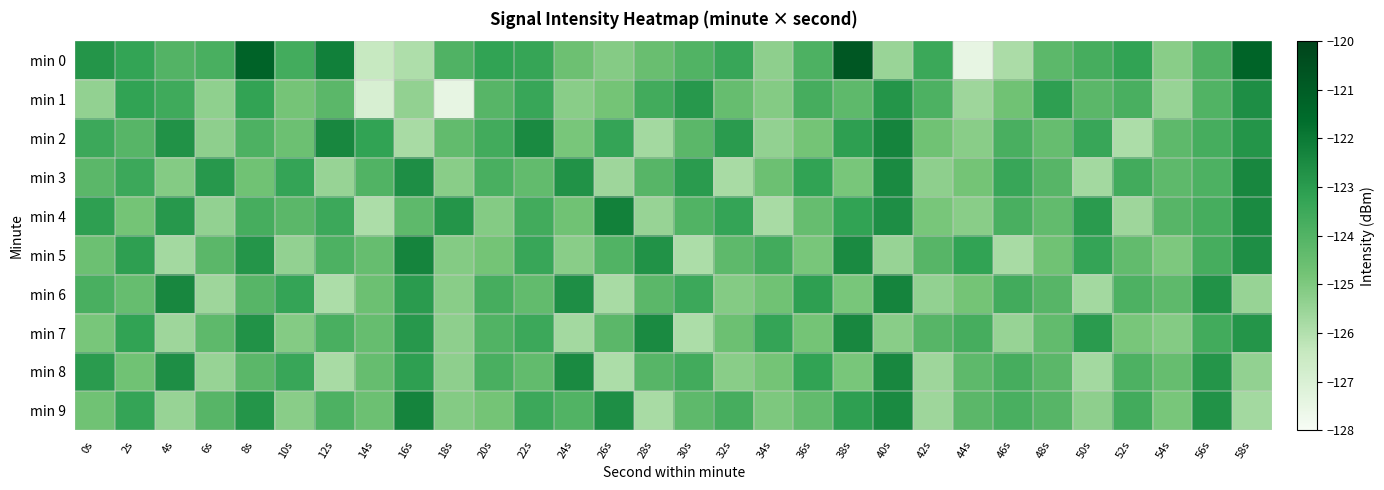

Reading left to right, what are all the values shown in this chart?

min 0: 0s=-122.8	2s=-123.3	4s=-124.0	6s=-123.8	8s=-121.2	10s=-123.7	12s=-122.2	14s=-126.4	16s=-125.9	18s=-124.0	20s=-123.2	22s=-123.3	24s=-124.6	26s=-125.1	28s=-124.5	30s=-124.0	32s=-123.4	34s=-125.3	36s=-123.9	38s=-120.8	40s=-125.5	42s=-123.5	44s=-127.5	46s=-125.8	48s=-124.2	50s=-123.7	52s=-123.2	54s=-125.2	56s=-123.9	58s=-121.3
min 1: 0s=-125.4	2s=-123.2	4s=-123.5	6s=-125.3	8s=-123.2	10s=-124.8	12s=-124.2	14s=-127.0	16s=-125.4	18s=-127.4	20s=-124.1	22s=-123.4	24s=-125.2	26s=-124.8	28s=-123.6	30s=-122.9	32s=-124.5	34s=-125.1	36s=-123.7	38s=-124.3	40s=-122.8	42s=-123.9	44s=-125.6	46s=-124.7	48s=-123.1	50s=-124.2	52s=-123.8	54s=-125.5	56s=-124.0	58s=-122.6
min 2: 0s=-123.5	2s=-124.1	4s=-122.7	6s=-125.3	8s=-123.9	10s=-124.6	12s=-122.4	14s=-123.2	16s=-125.8	18s=-124.4	20s=-123.6	22s=-122.5	24s=-124.9	26s=-123.3	28s=-125.7	30s=-124.2	32s=-123.0	34s=-125.4	36s=-124.8	38s=-123.1	40s=-122.3	42s=-124.7	44s=-125.2	46s=-123.8	48s=-124.5	50s=-123.4	52s=-125.9	54s=-124.3	56s=-123.7	58s=-122.8
min 3: 0s=-124.2	2s=-123.5	4s=-125.1	6s=-122.9	8s=-124.7	10s=-123.3	12s=-125.5	14s=-124.0	16s=-122.6	18s=-125.2	20s=-123.8	22s=-124.4	24s=-122.7	26s=-125.6	28s=-124.1	30s=-123.0	32s=-125.8	34s=-124.6	36s=-123.2	38s=-124.9	40s=-122.5	42s=-125.3	44s=-124.8	46s=-123.4	48s=-124.1	50s=-125.7	52s=-123.6	54s=-124.3	56s=-123.9	58s=-122.4
min 4: 0s=-123.1	2s=-124.8	4s=-122.9	6s=-125.4	8s=-123.7	10s=-124.2	12s=-123.5	14s=-125.9	16s=-124.3	18s=-122.8	20s=-125.1	22s=-123.6	24s=-124.7	26s=-122.2	28s=-125.5	30s=-124.0	32s=-123.3	34s=-125.8	36s=-124.5	38s=-123.2	40s=-122.6	42s=-124.9	44s=-125.2	46s=-123.8	48s=-124.4	50s=-123.0	52s=-125.6	54s=-124.1	56s=-123.7	58s=-122.5
min 5: 0s=-124.6	2s=-123.1	4s=-125.7	6s=-124.2	8s=-122.8	10s=-125.4	12s=-123.9	14s=-124.5	16s=-122.3	18s=-125.1	20s=-124.8	22s=-123.4	24s=-125.2	26s=-124.0	28s=-122.7	30s=-125.9	32s=-124.3	34s=-123.6	36s=-124.9	38s=-122.5	40s=-125.5	42s=-124.1	44s=-123.2	46s=-125.8	48s=-124.7	50s=-123.3	52s=-124.4	54s=-125.0	56s=-123.7	58s=-122.6
min 6: 0s=-123.8	2s=-124.5	4s=-122.4	6s=-125.6	8s=-124.1	10s=-123.3	12s=-125.9	14s=-124.6	16s=-123.0	18s=-125.2	20s=-123.7	22s=-124.4	24s=-122.6	26s=-125.8	28s=-124.2	30s=-123.5	32s=-125.1	34s=-124.7	36s=-123.1	38s=-124.9	40s=-122.3	42s=-125.4	44s=-124.8	46s=-123.6	48s=-124.1	50s=-125.7	52s=-123.9	54s=-124.3	56s=-122.7	58s=-125.5
min 7: 0s=-124.9	2s=-123.2	4s=-125.6	6s=-124.3	8s=-122.7	10s=-125.1	12s=-123.8	14s=-124.5	16s=-122.9	18s=-125.3	20s=-124.0	22s=-123.5	24s=-125.7	26s=-124.2	28s=-122.5	30s=-125.9	32s=-124.6	34s=-123.3	36s=-124.8	38s=-122.4	40s=-125.2	42s=-124.1	44s=-123.7	46s=-125.5	48s=-124.4	50s=-123.0	52s=-124.9	54s=-125.1	56s=-123.6	58s=-122.8
min 8: 0s=-123.0	2s=-124.7	4s=-122.6	6s=-125.5	8s=-124.2	10s=-123.4	12s=-125.8	14s=-124.5	16s=-123.1	18s=-125.3	20s=-123.8	22s=-124.4	24s=-122.5	26s=-125.9	28s=-124.1	30s=-123.6	32s=-125.2	34s=-124.8	36s=-123.2	38s=-124.9	40s=-122.4	42s=-125.6	44s=-124.3	46s=-123.7	48s=-124.2	50s=-125.7	52s=-123.9	54s=-124.5	56s=-122.8	58s=-125.4
min 9: 0s=-124.7	2s=-123.3	4s=-125.5	6s=-124.1	8s=-122.8	10s=-125.2	12s=-123.9	14s=-124.6	16s=-122.3	18s=-125.1	20s=-124.8	22s=-123.5	24s=-124.0	26s=-122.6	28s=-125.8	30s=-124.3	32s=-123.7	34s=-125.0	36s=-124.4	38s=-123.1	40s=-122.5	42s=-125.6	44s=-124.2	46s=-123.8	48s=-124.1	50s=-125.3	52s=-123.6	54s=-124.9	56s=-122.7	58s=-125.7